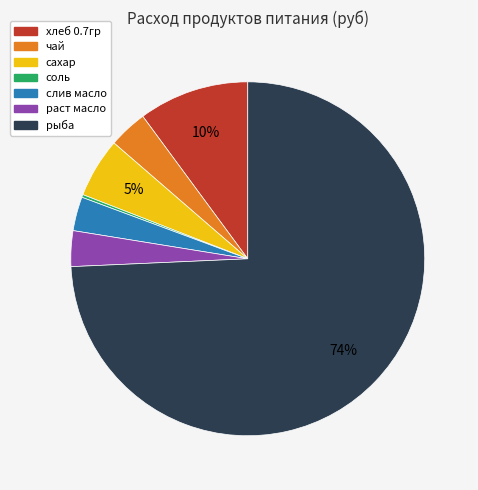

Which category has the biggest portion of the pie?

рыба